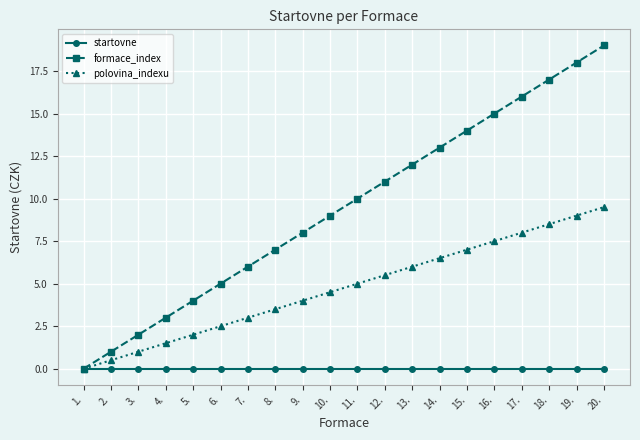

Reading right to left, list all the values displayed in this chart.

startovne: 0.0	0.0	0.0	0.0	0.0	0.0	0.0	0.0	0.0	0.0	0.0	0.0	0.0	0.0	0.0	0.0	0.0	0.0	0.0	0.0
formace_index: 19.0	18.0	17.0	16.0	15.0	14.0	13.0	12.0	11.0	10.0	9.0	8.0	7.0	6.0	5.0	4.0	3.0	2.0	1.0	0.0
polovina_indexu: 9.5	9.0	8.5	8.0	7.5	7.0	6.5	6.0	5.5	5.0	4.5	4.0	3.5	3.0	2.5	2.0	1.5	1.0	0.5	0.0